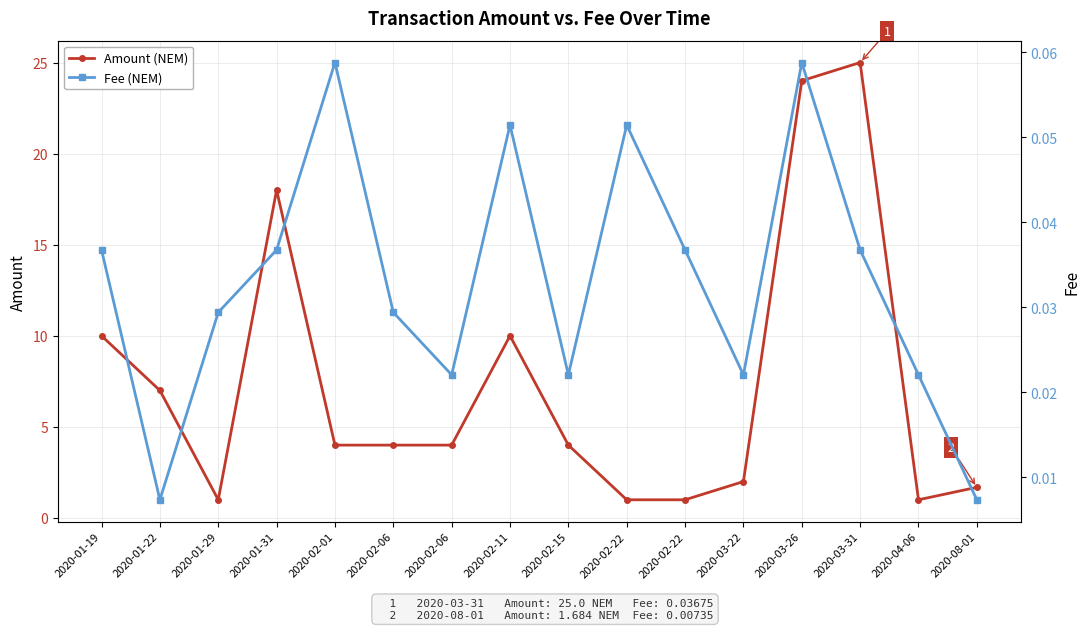

What is the minimum value for Amount (NEM)?

1.0